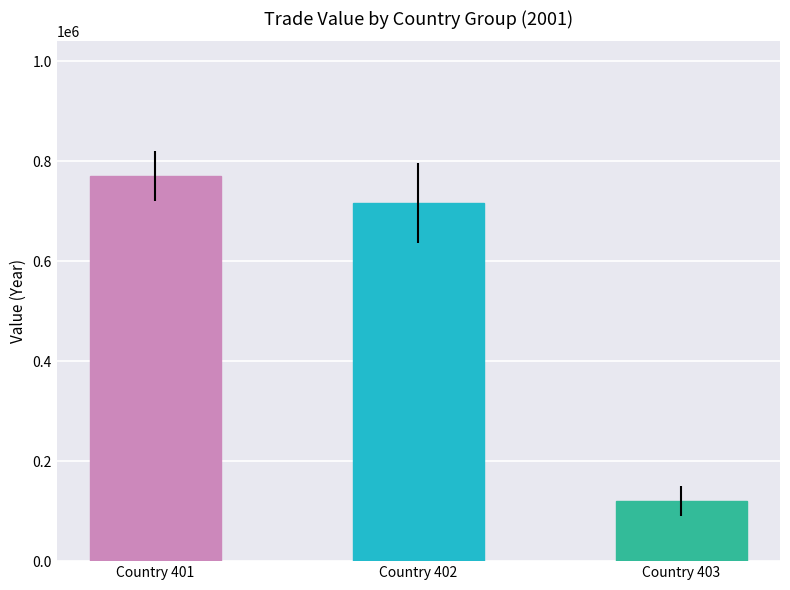

Does the chart contain stacked bars?

No